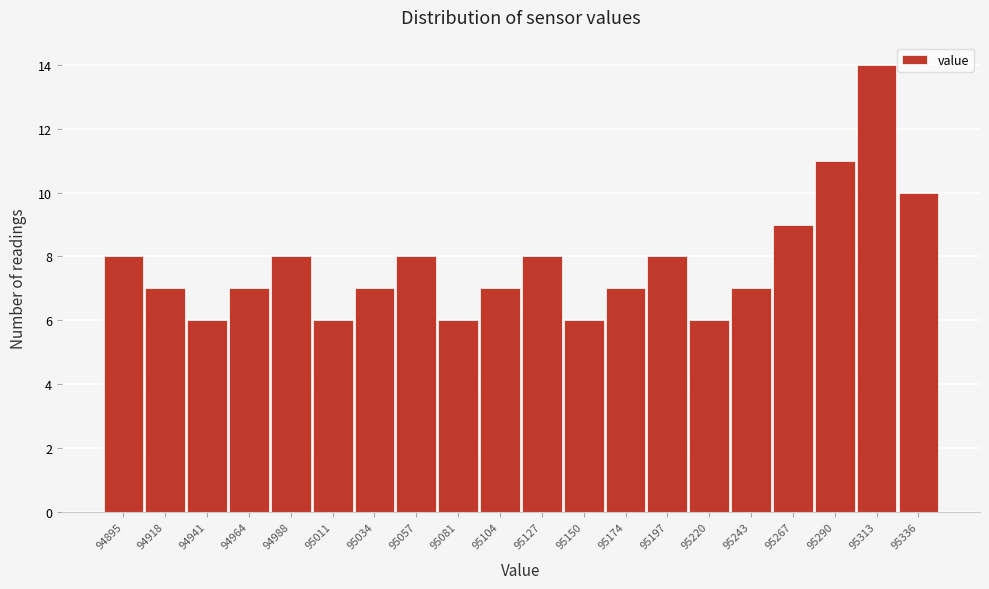

Reading left to right, extract all data points from this chart.

8	7	6	7	8	6	7	8	6	7	8	6	7	8	6	7	9	11	14	10